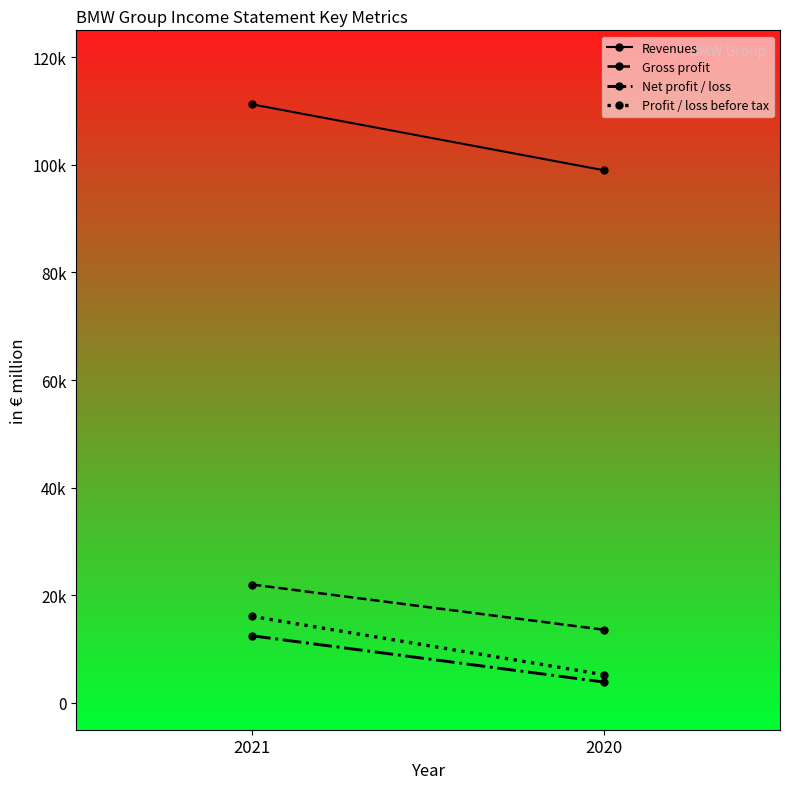

What is the minimum value for Profit / loss before tax?

5222